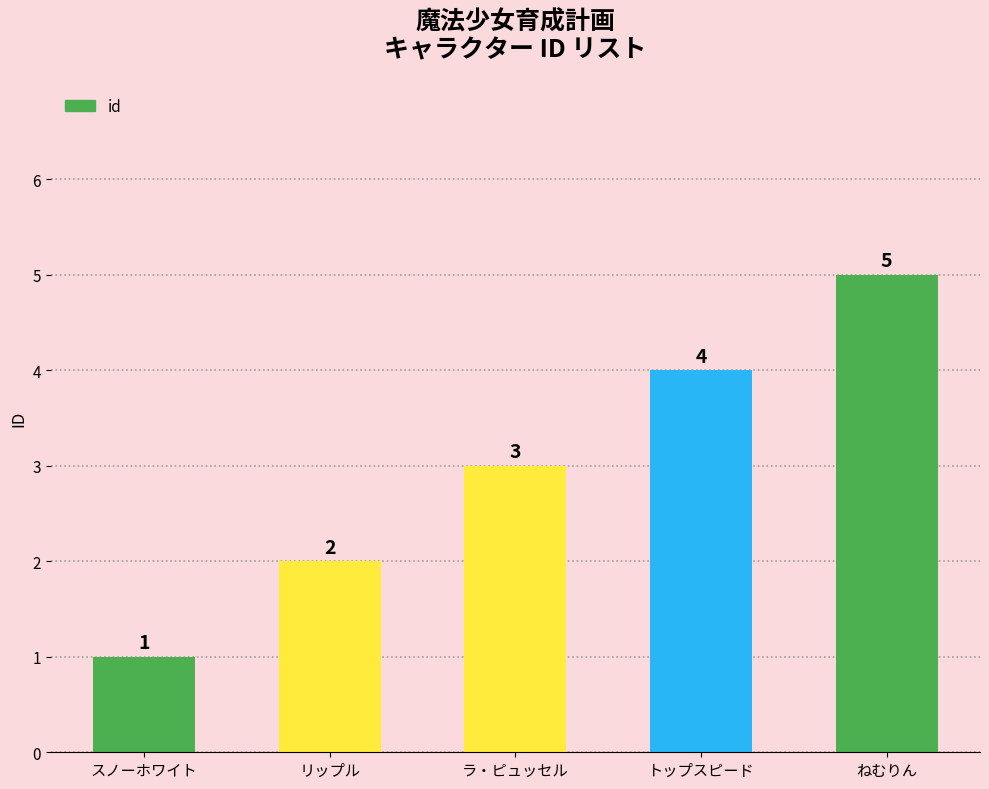

How many categories are shown in the chart?

5